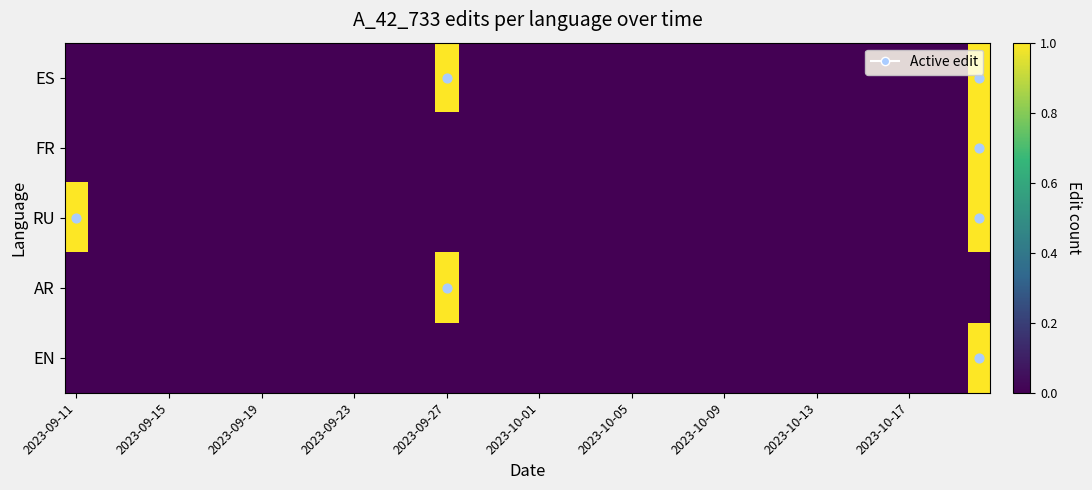

Which label corresponds to the smallest value in the chart?

2023-09-11